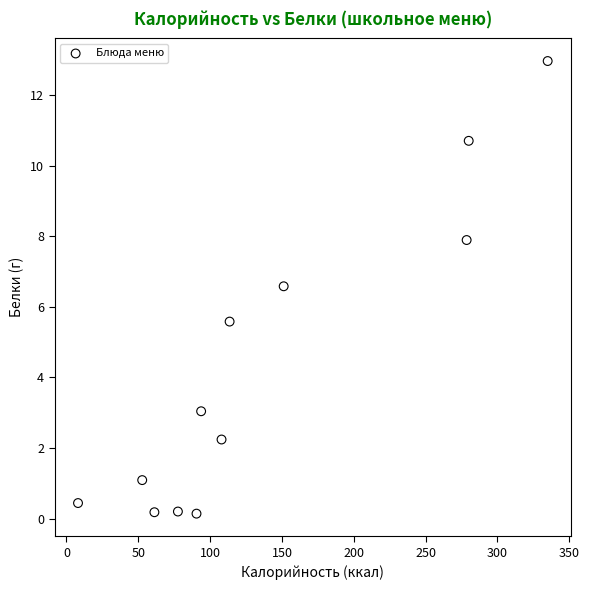

What Y value in the scatter plot is closest to 6?

5.6